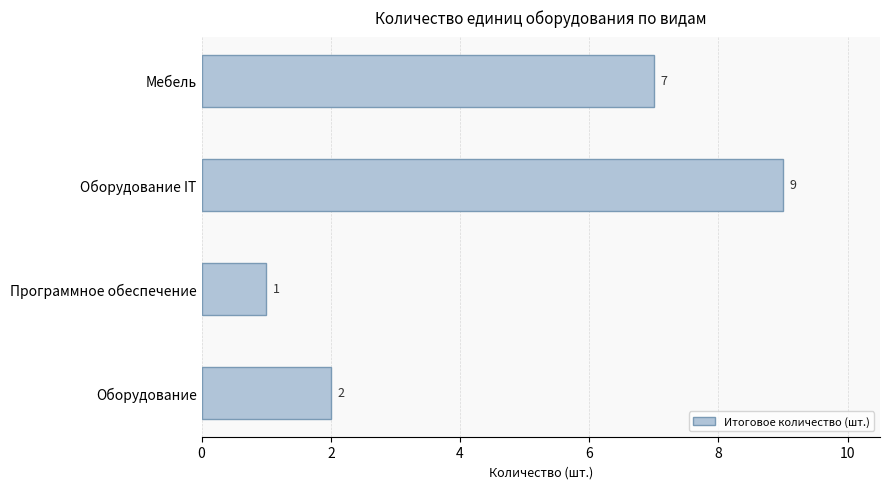

Between Оборудование IT and Мебель, which is larger?

Оборудование IT